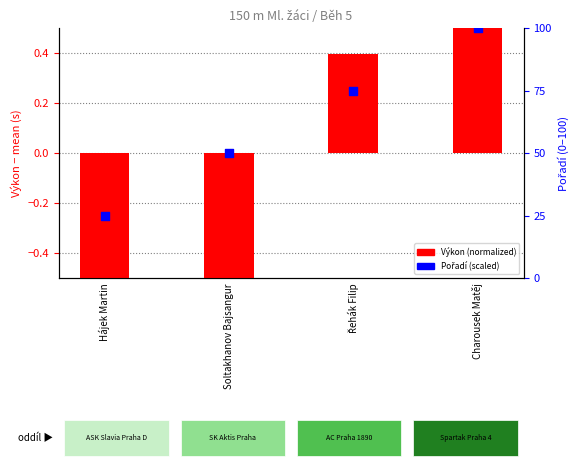

At how many categories does at least one series exceed 71?

2